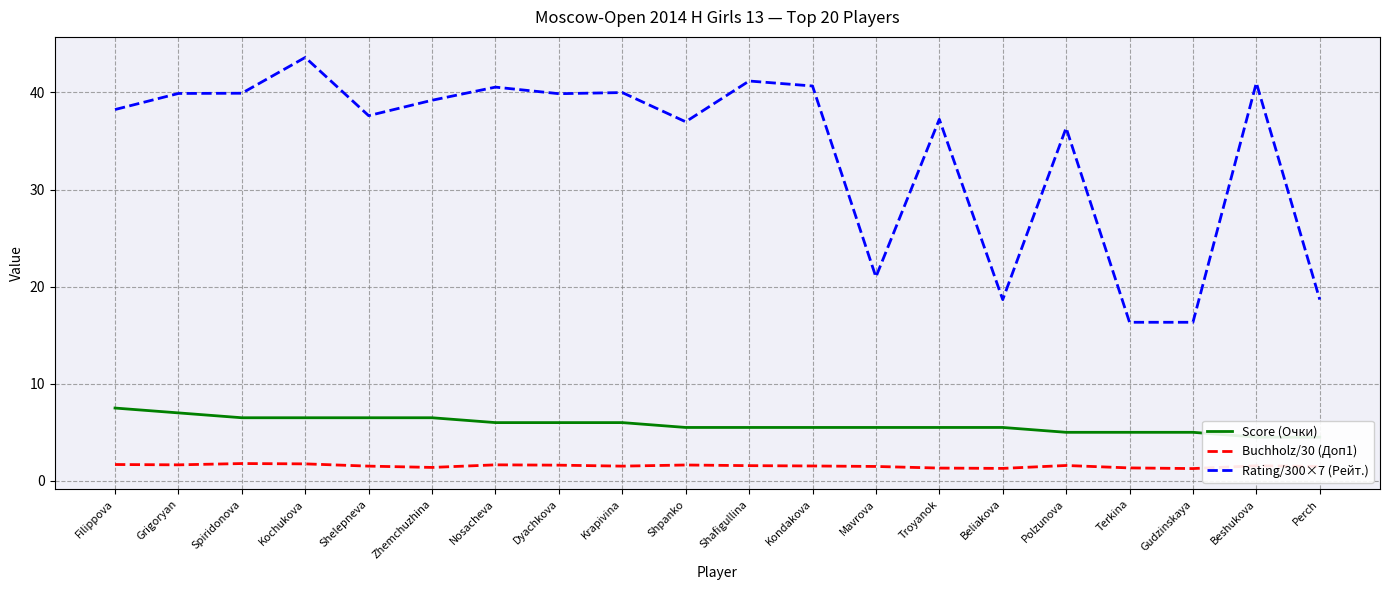

What is the total value across all series at Kochukova?

51.9